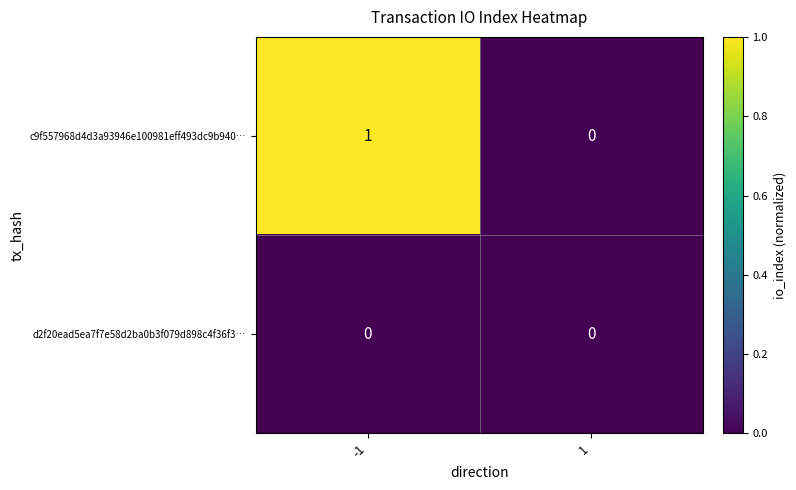

List the series in order of their overall mean, highest first.

c9f557968d4d3a93946e100981eff493dc9b940…, d2f20ead5ea7f7e58d2ba0b3f079d898c4f36f3…